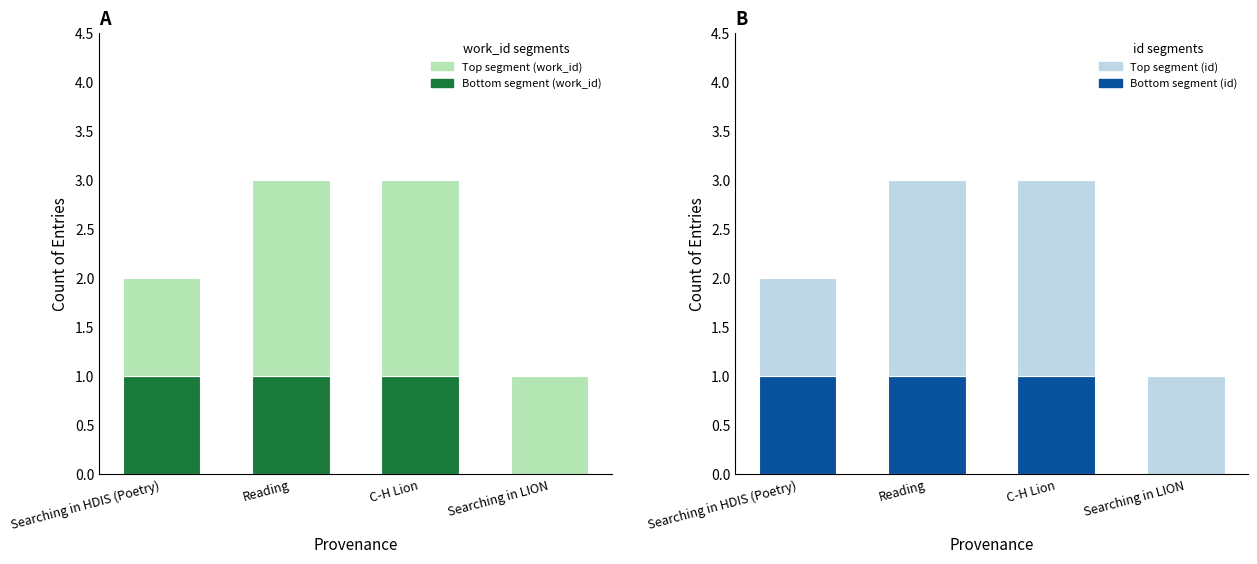

Rank the series by their maximum value, from highest to lowest.

Top segment (work_id), Top segment (id), Bottom segment (work_id), Bottom segment (id)